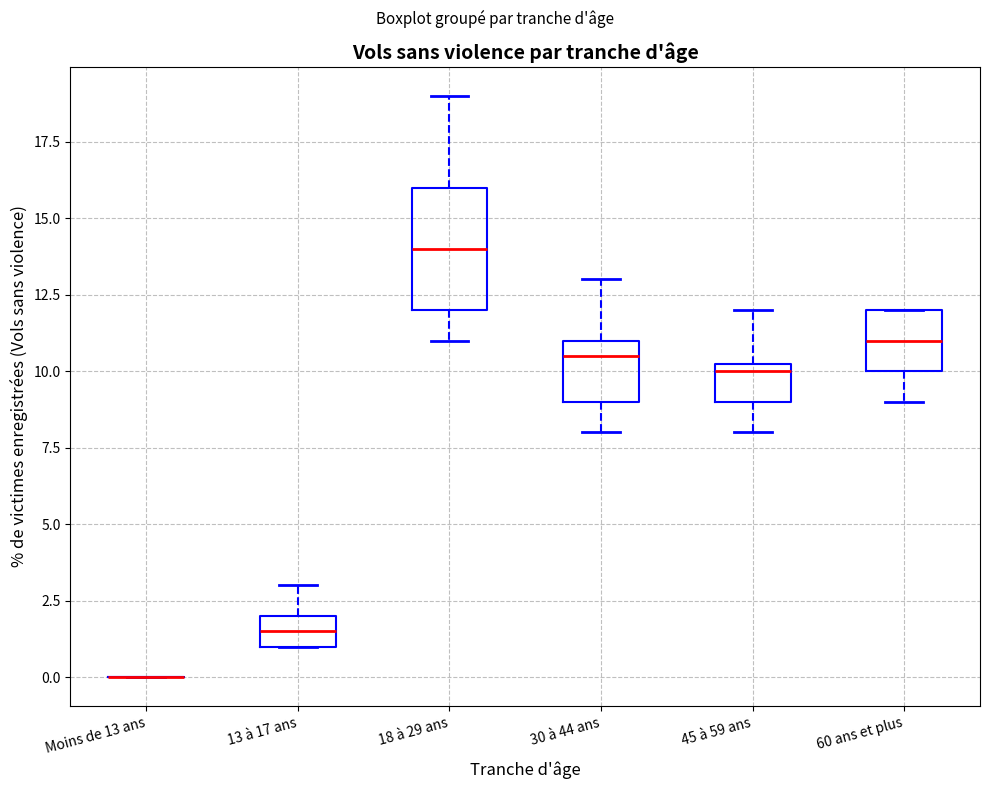

Reading left to right, read every box against the y-axis: the position of its median line, the range the box covers, and the ends of its whiskers. The values are not printed on the chart, so give them approximately, as read against the axis.

Moins de 13 ans: box collapsed to a line at 0.0, whiskers 0.0 to 0.0
13 à 17 ans: median 1.5, box 1.0 to 2.0, whiskers 1.0 to 3.0
18 à 29 ans: median 14.0, box 12.0 to 16.0, whiskers 11.0 to 19.0
30 à 44 ans: median 10.5, box 9.0 to 11.0, whiskers 8.0 to 13.0
45 à 59 ans: median 10.0, box 9.0 to 10.5, whiskers 8.0 to 12.0
60 ans et plus: median 11.0, box 10.0 to 12.0, whiskers 9.0 to 12.0